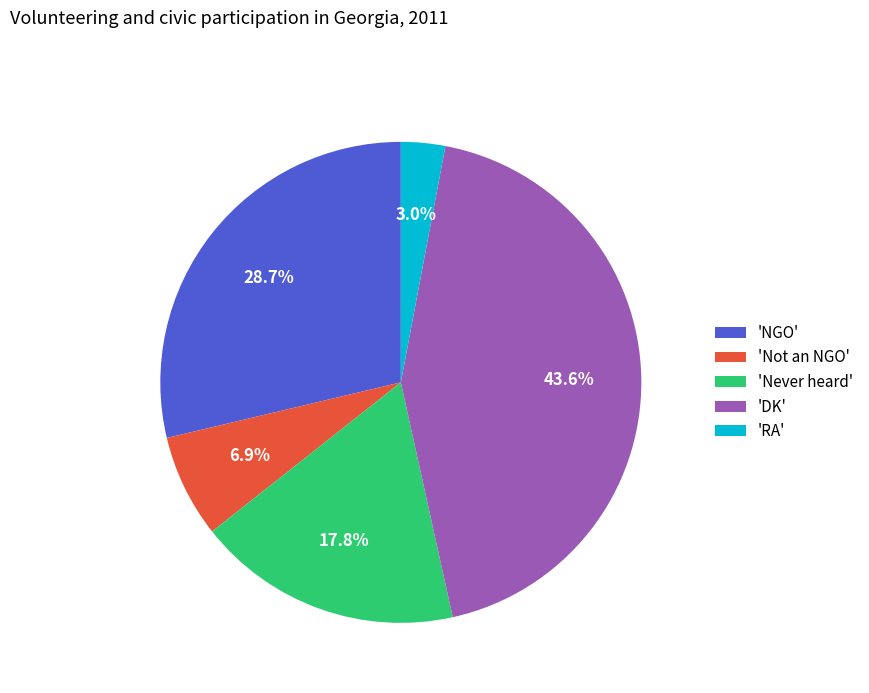

Is there a majority slice in this chart?

No